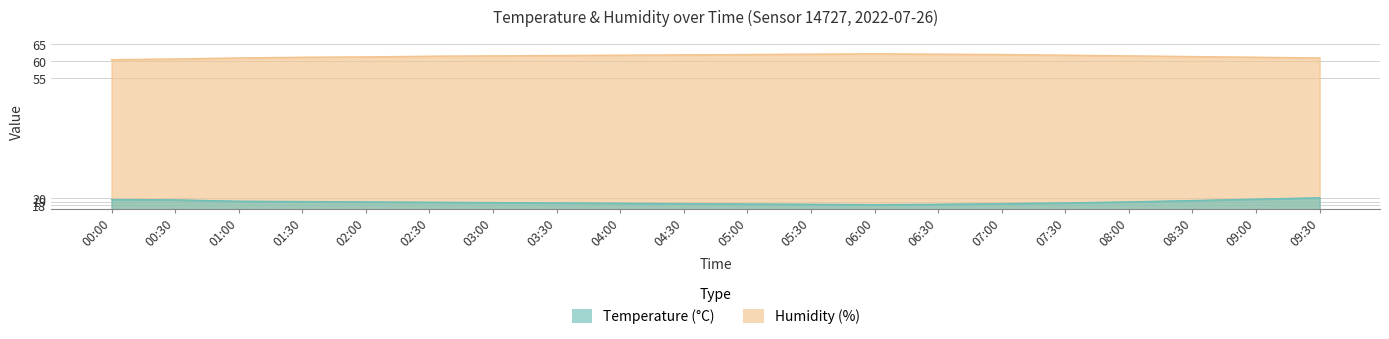

True or false: temperature and humidity cross at least once.

False